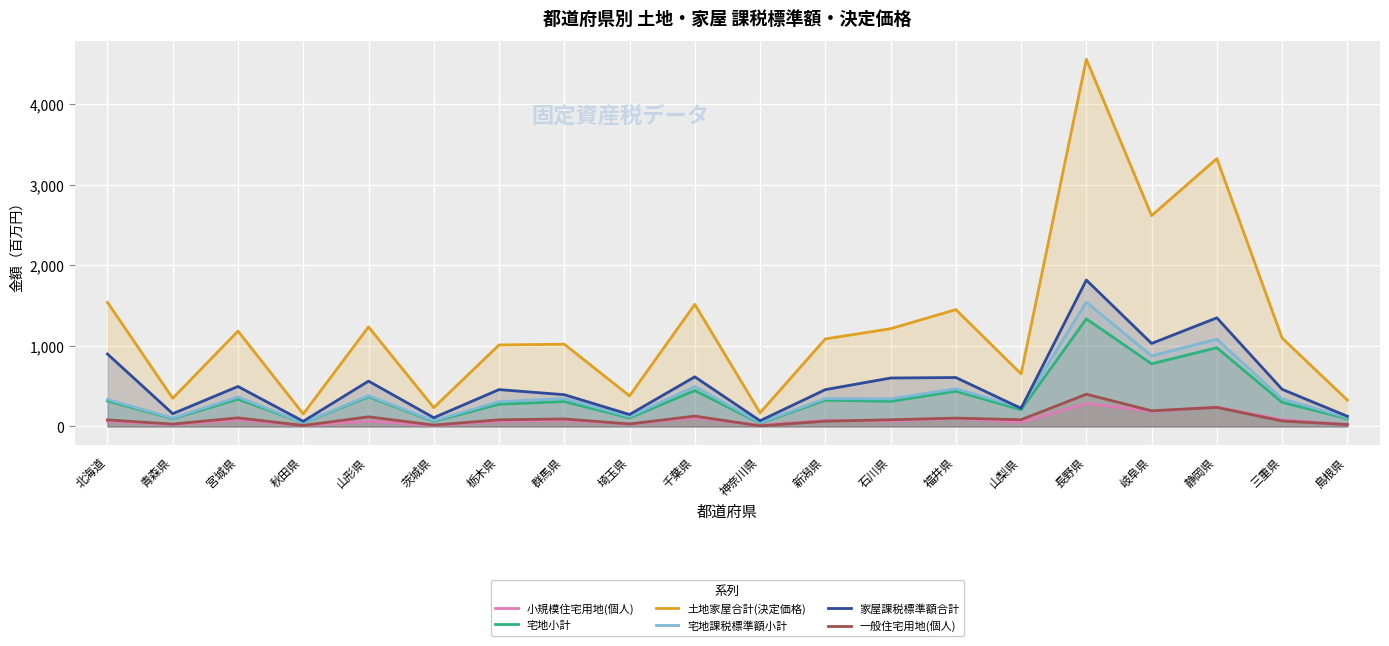

How many values in the 宅地課税標準額小計 series are below 342?

9